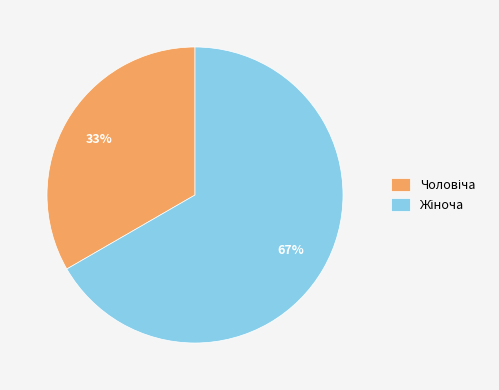

Is there a majority slice in this chart?

Yes